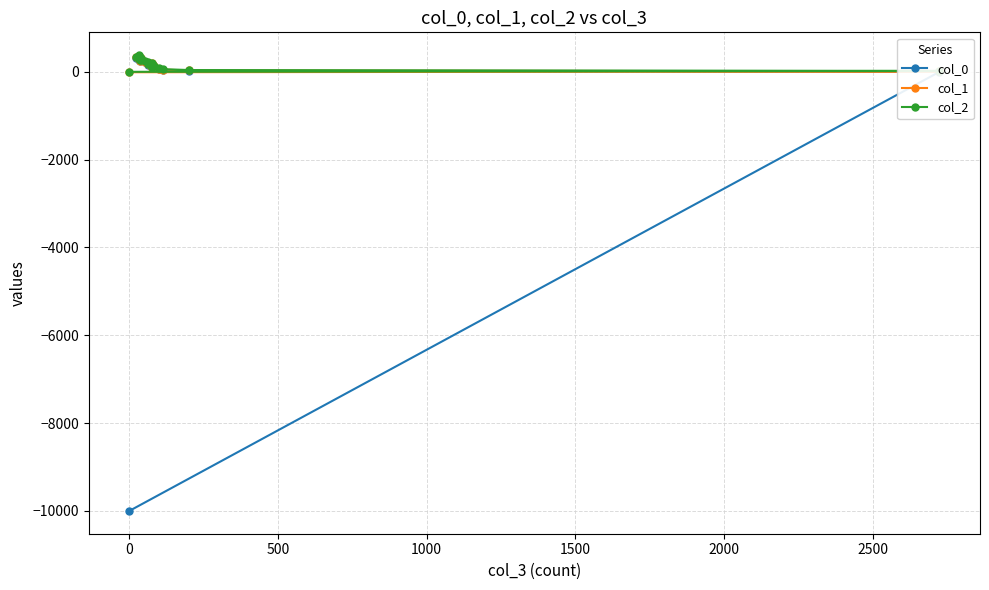

True or false: col_1 and col_2 cross at least once.

False